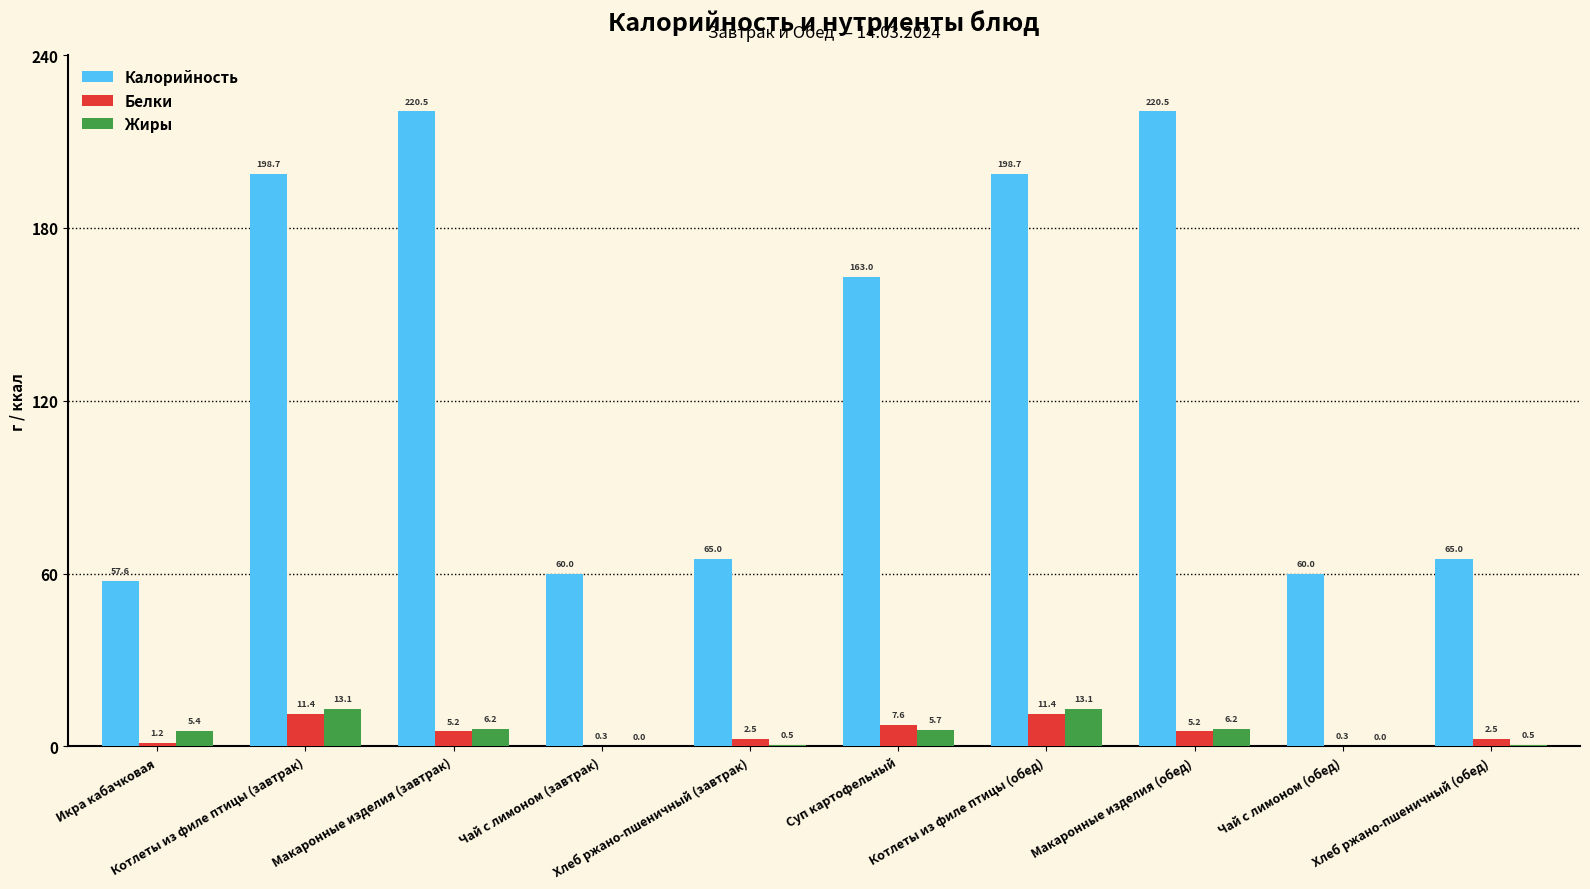

Which series has the largest total across all categories?

Калорийность